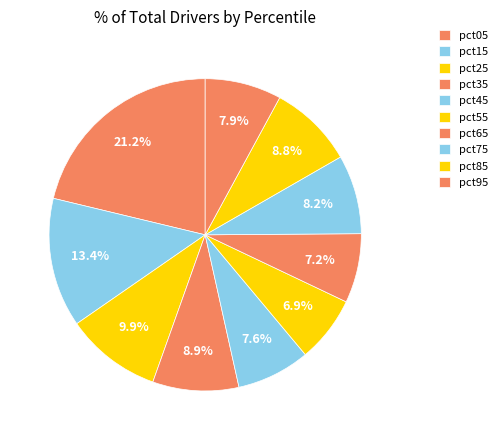

Does any single category account for the majority?

No